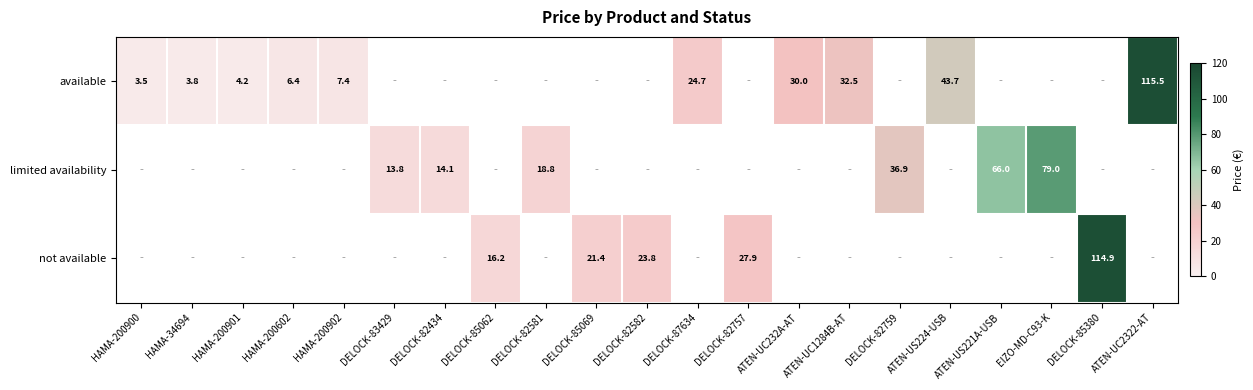

How many values in available are above zero?

10